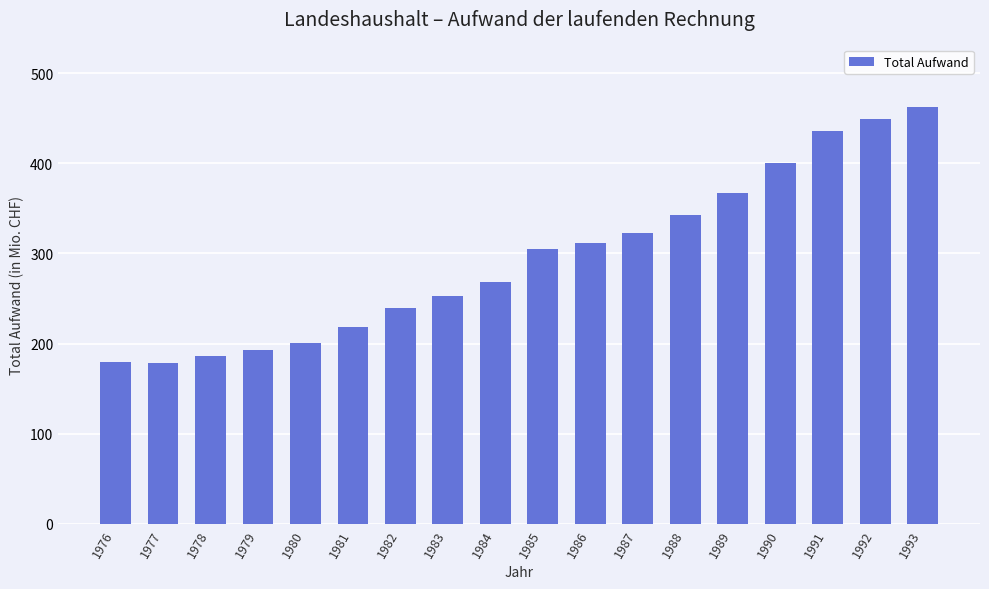

Count the number of values greater than 305.

9